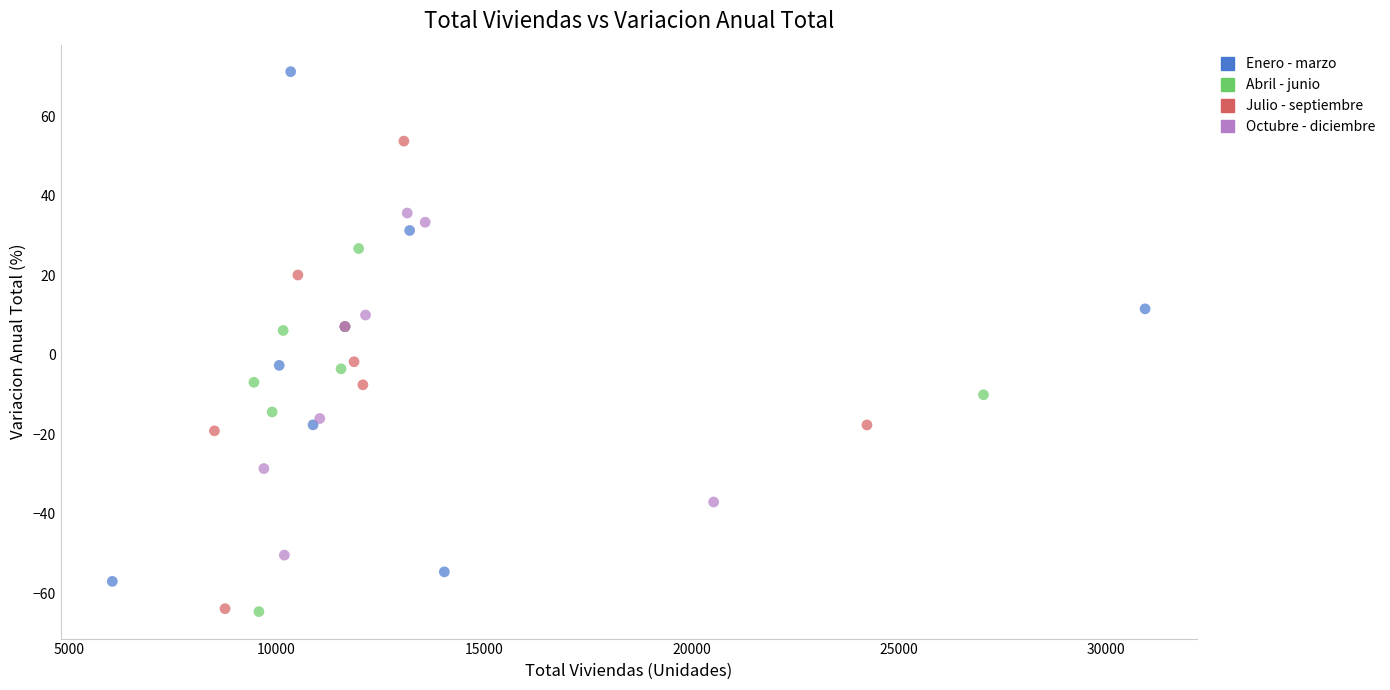

Which series contains the highest Y value?

Enero - marzo